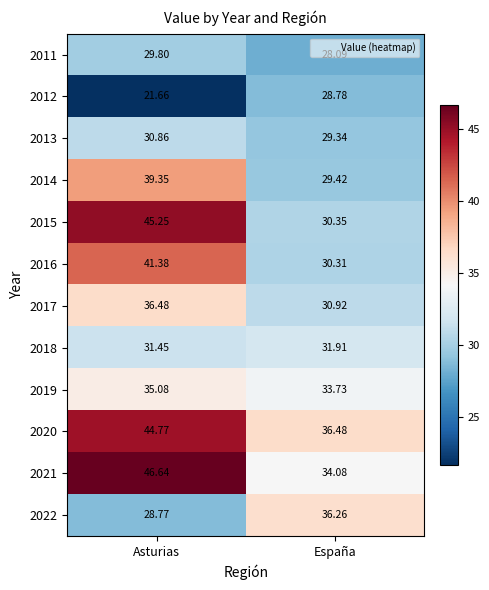

Which series has the largest range (max minus min)?

2015